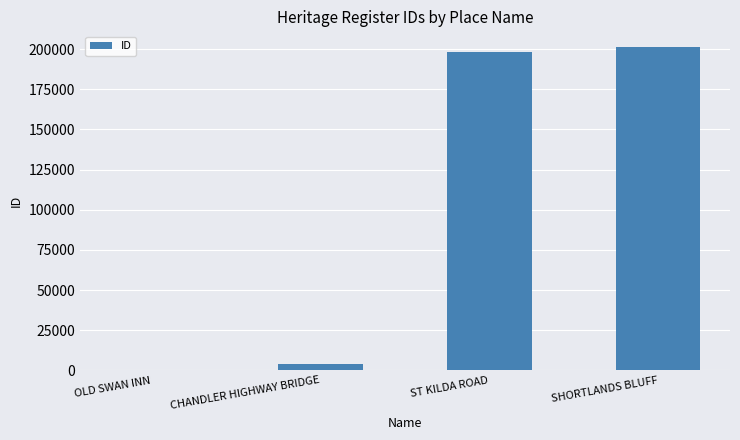

Reading left to right, list all the values displayed in this chart.

511	3861	198047	200972